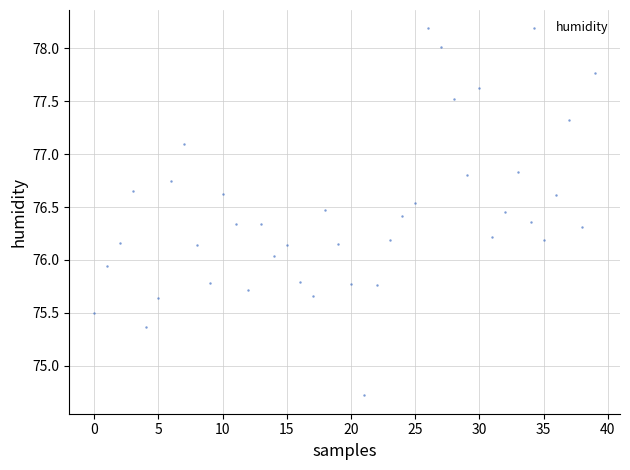

What is the range of Y values (max minus min)?

3.5